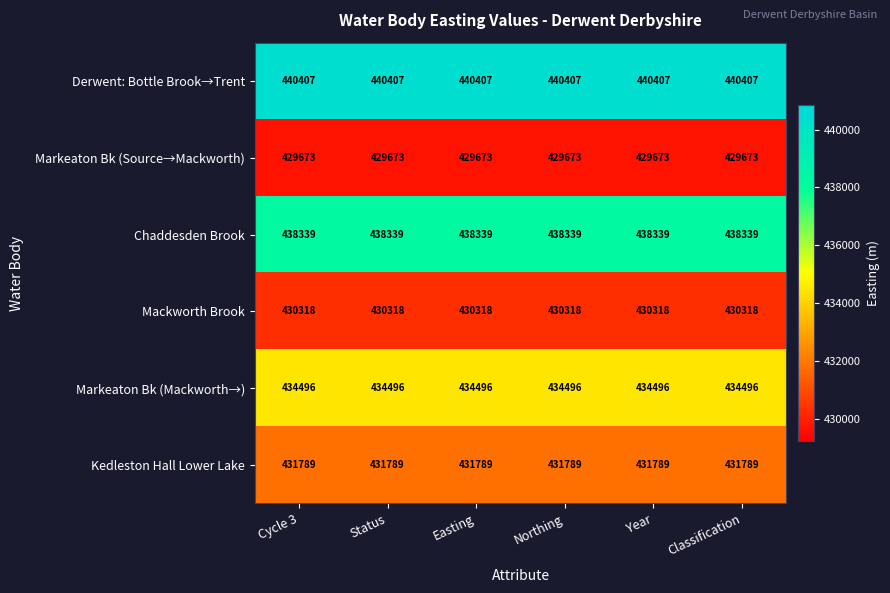

True or false: Markeaton Bk (Mackworth→) has a value of 589954 at Northing.

False